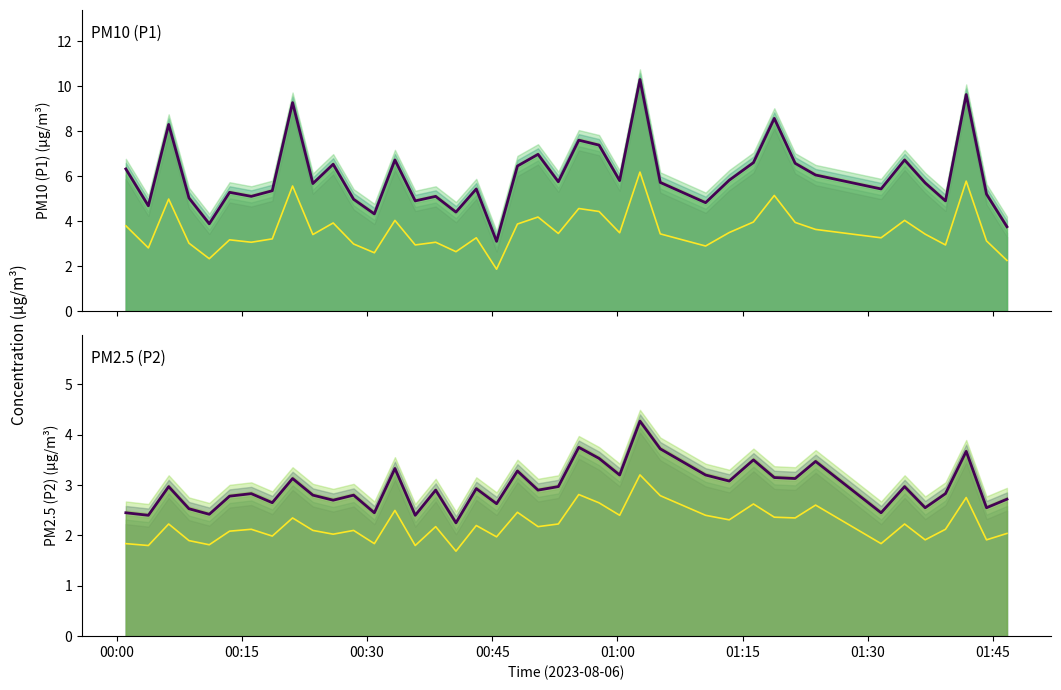

The P2 (PM2.5) series shows 1.6 at 01:00. True or false?

False